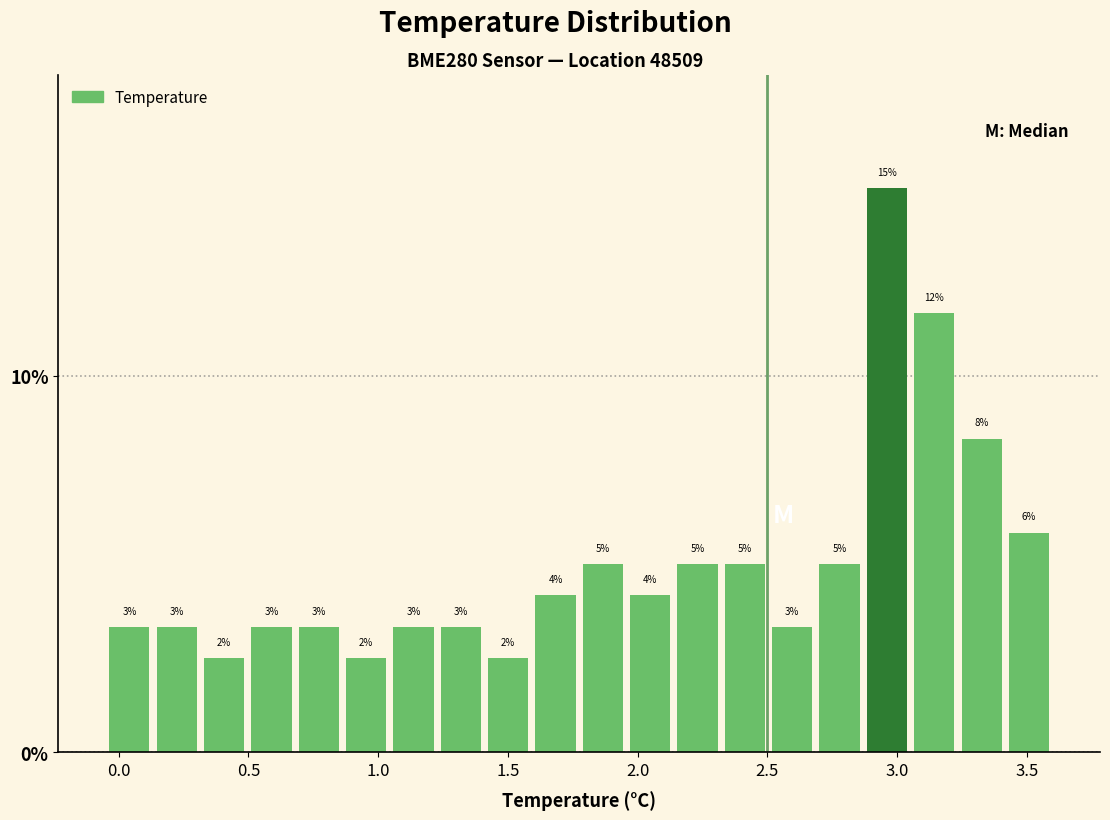

Around what value on the x-axis is the tallest bar? Give the approximate position of its centre, as read against the axis.

2.95